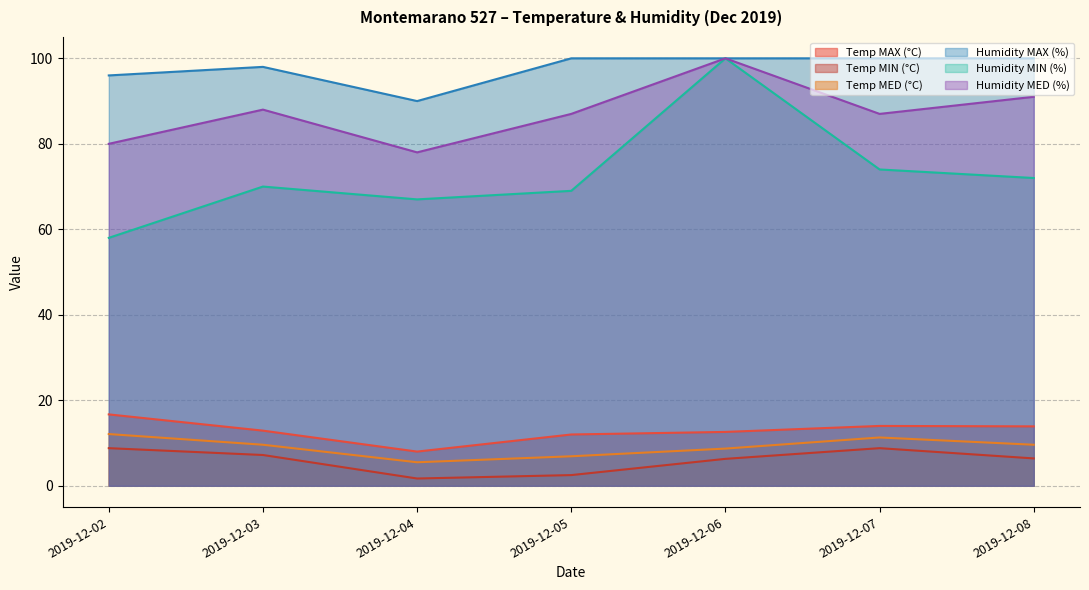

What is the average value of the Humidity MIN (%) series?

72.9